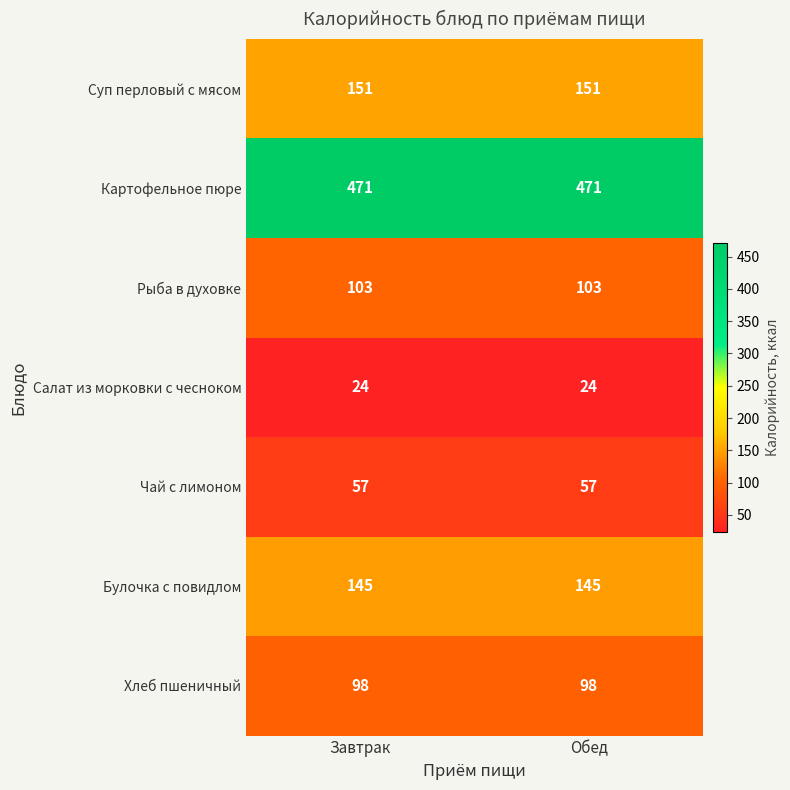

List the series in order of their peak value, lowest first.

Салат из морковки с чесноком, Чай с лимоном, Хлеб пшеничный, Рыба в духовке, Булочка с повидлом, Суп перловый с мясом, Картофельное пюре